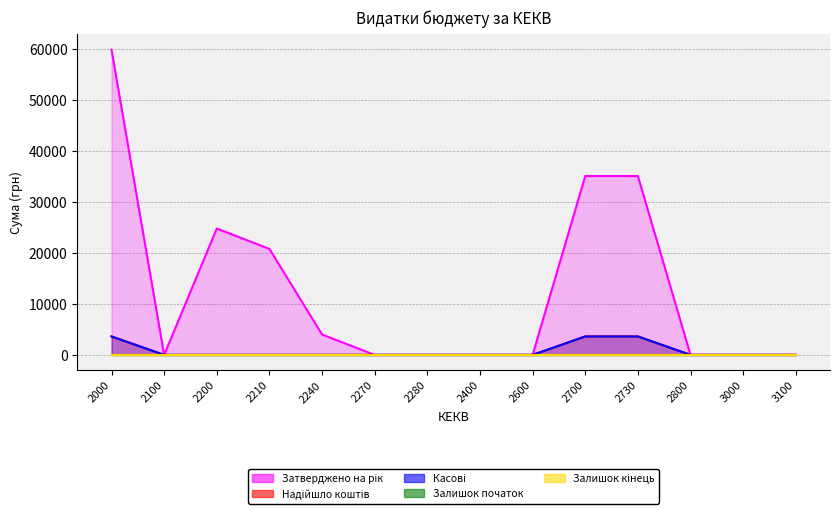

At which label does Касові reach its peak?

2000